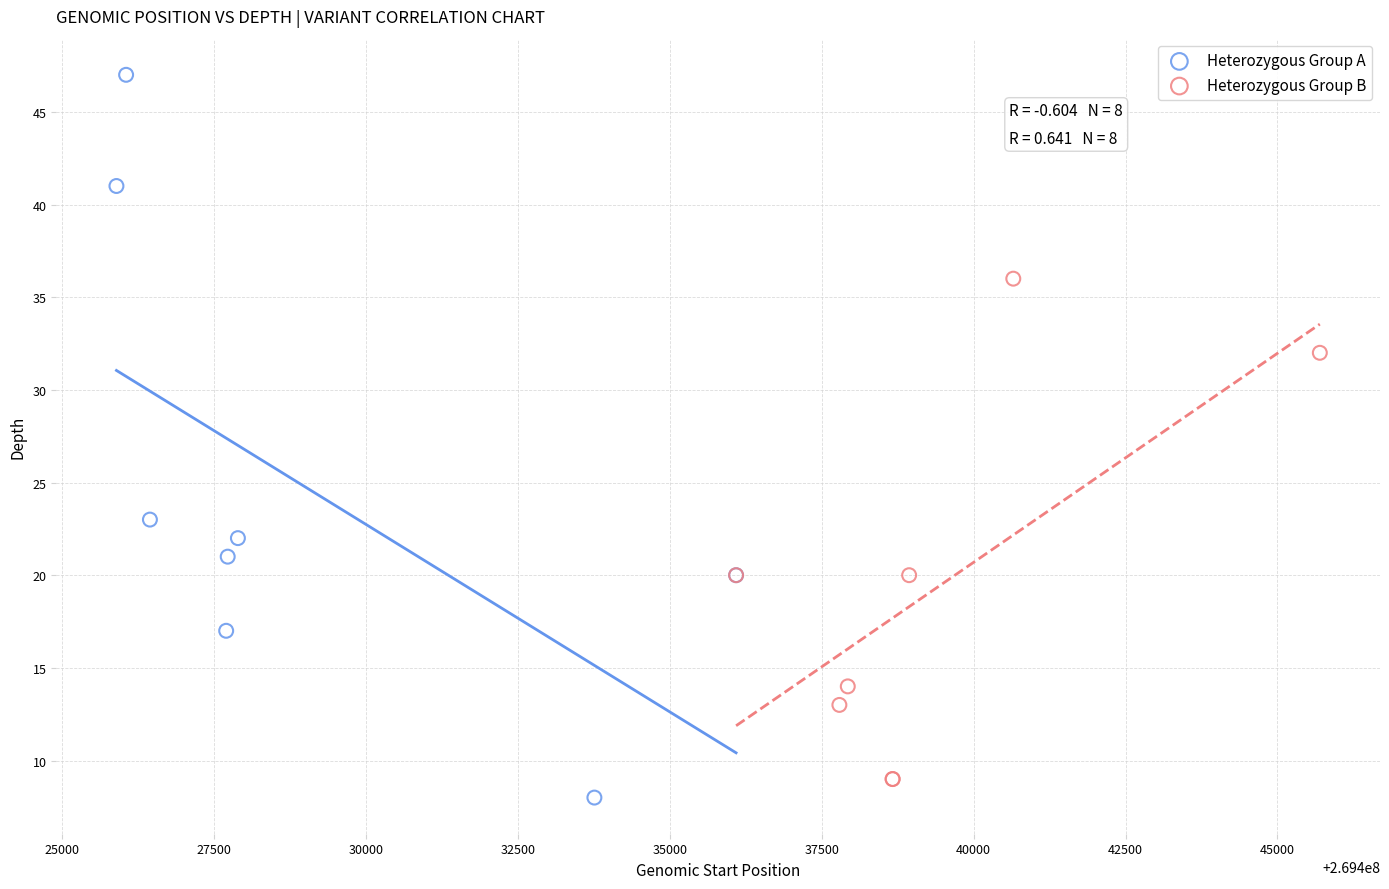

Which series has the widest spread of Y values?

Heterozygous Group A